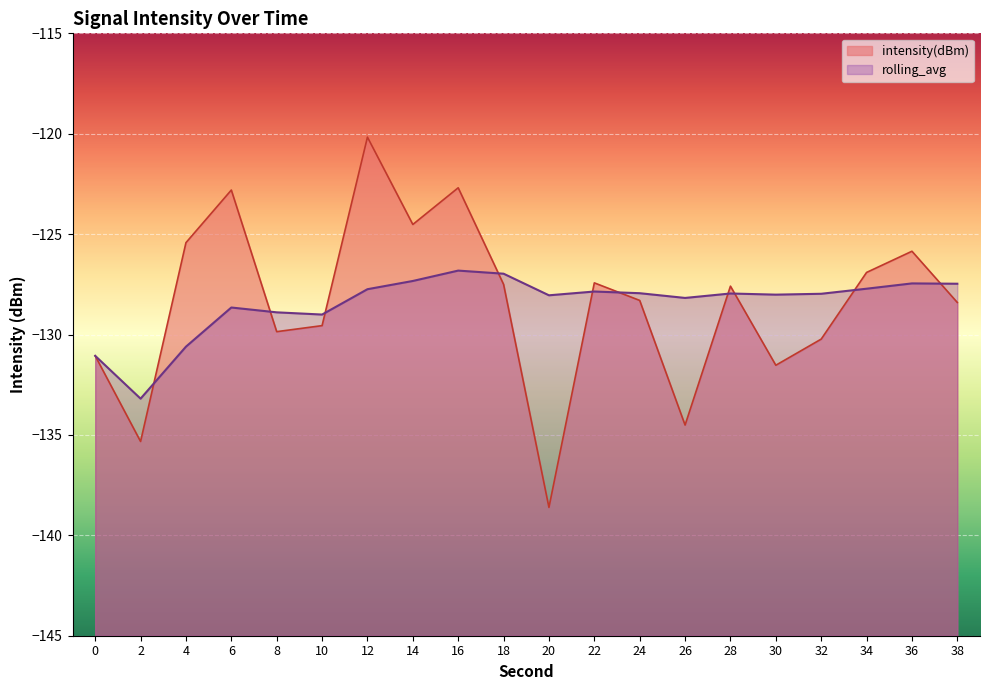

Which series ends up on top after the final intersection of rolling_avg and intensity(dBm)?

rolling_avg